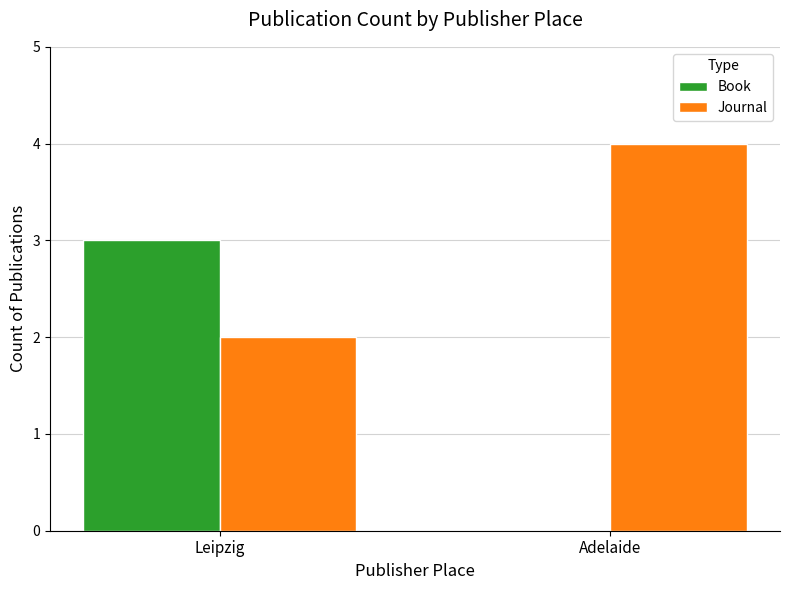

What is the greatest value displayed?

4